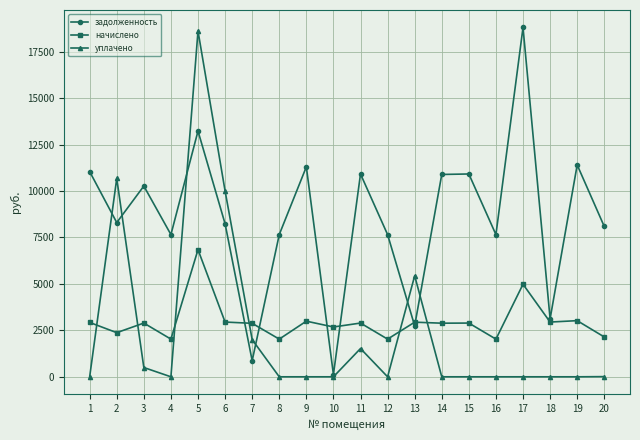

Is the value of уплачено at 3 greater than the value of начислено at 3?

No